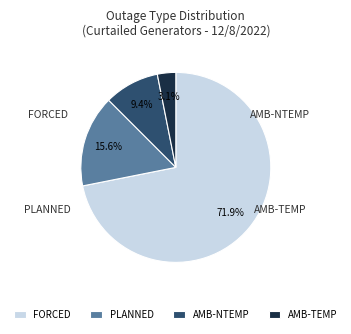

What is the smallest slice in the pie chart?

AMB-TEMP